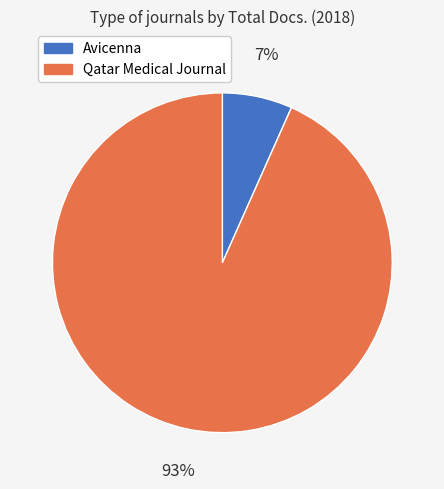

Combined, do Qatar Medical Journal and Avicenna account for over 50%?

Yes